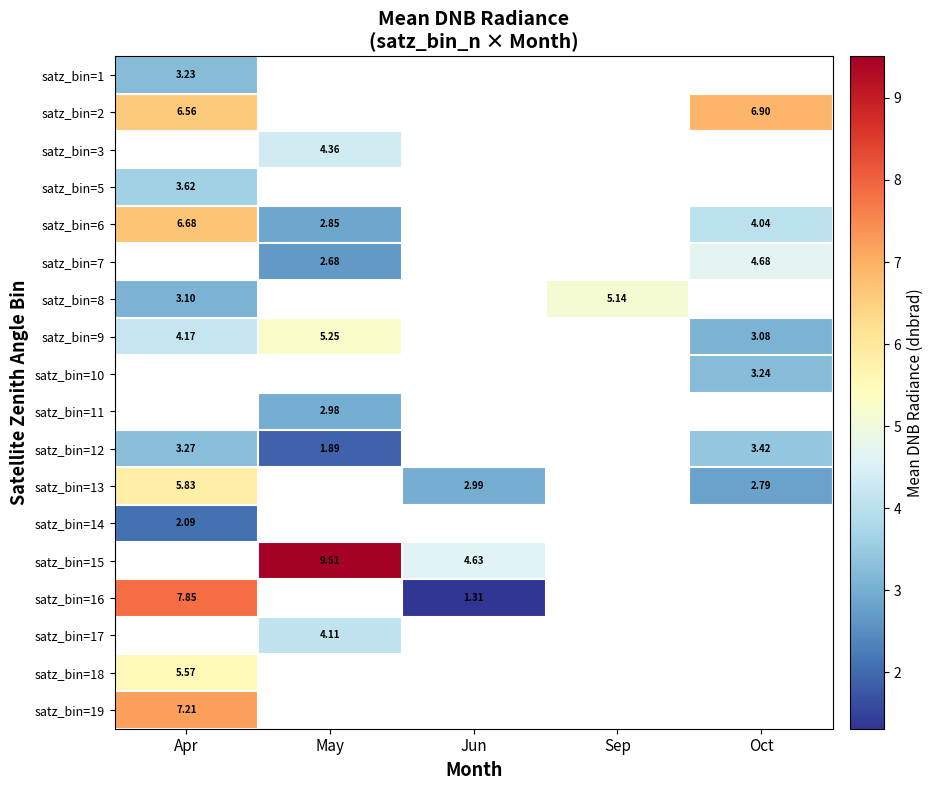

What is the difference between the highest and lowest values at Apr?

5.8